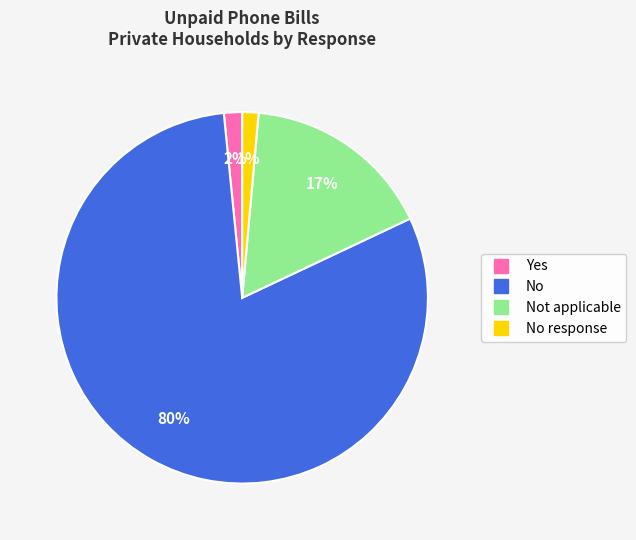

To the nearest percent, what is the difference between the largest and smallest slice percentages?

79%